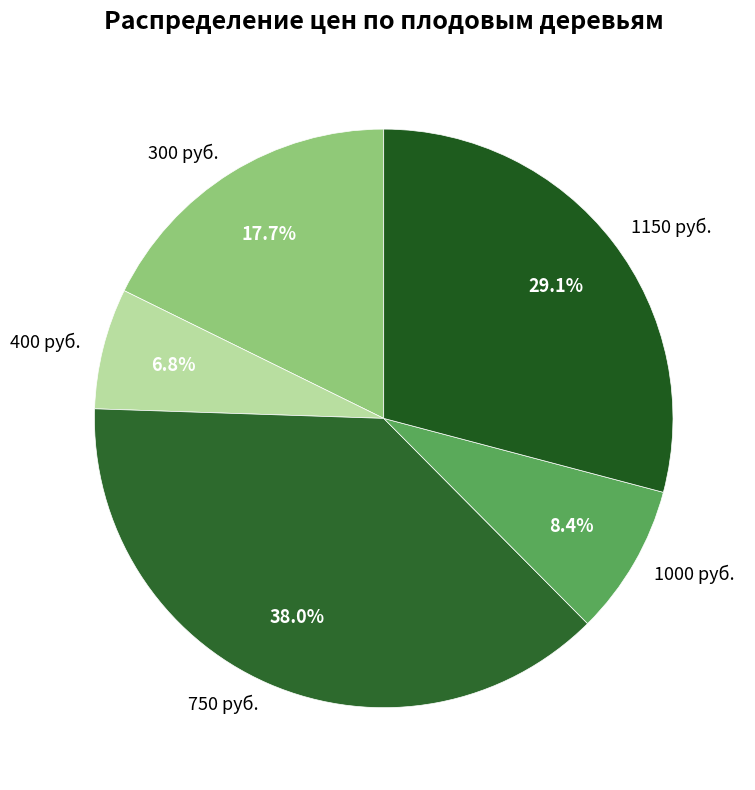

Is there a majority slice in this chart?

No